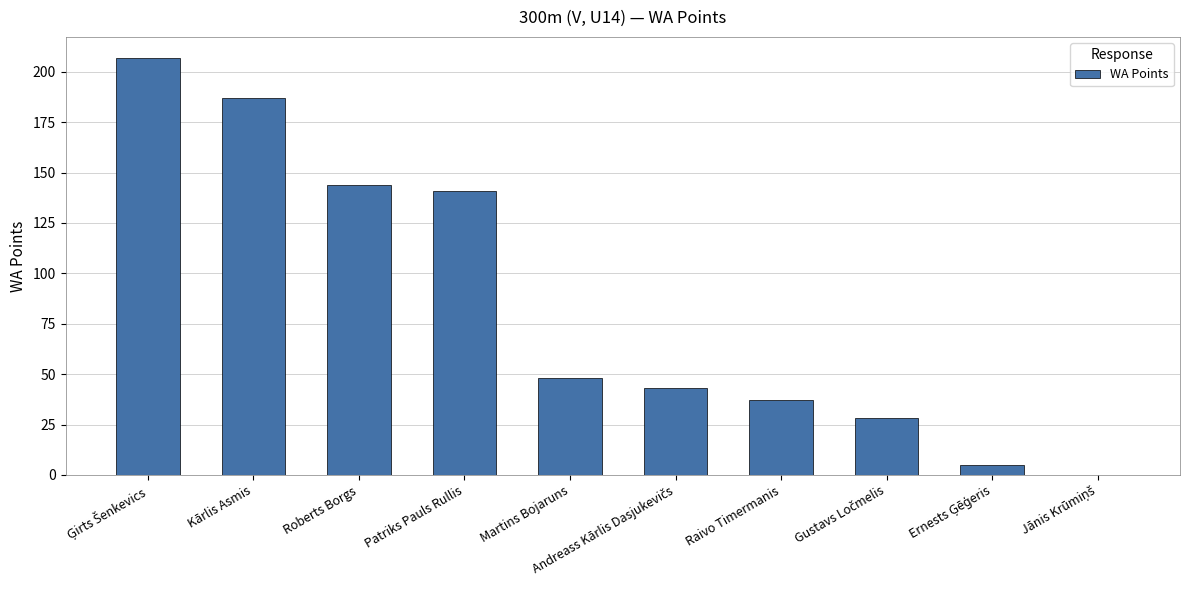

Is it true that the value at Kārlis Asmis is 297?

False